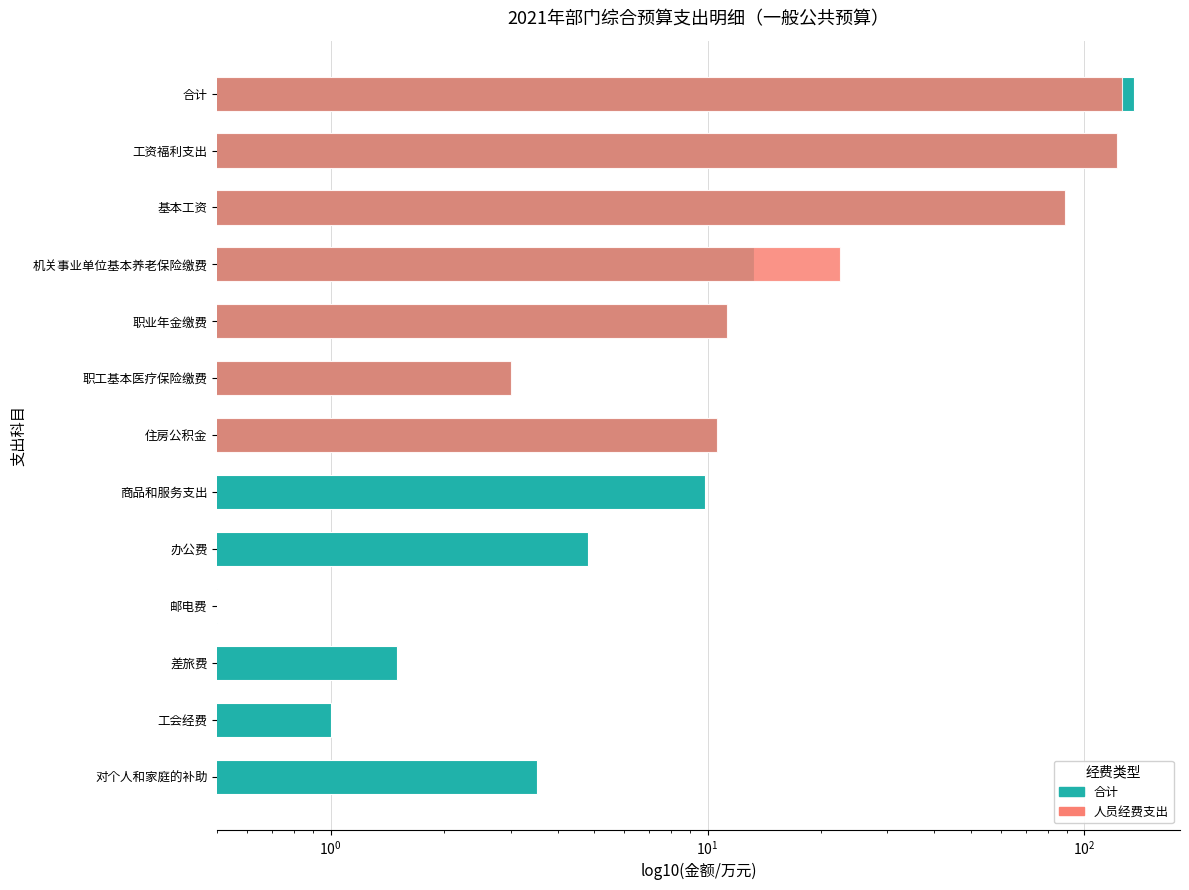

Is it true that 合计 equals 16.9 at 职业年金缴费?

False